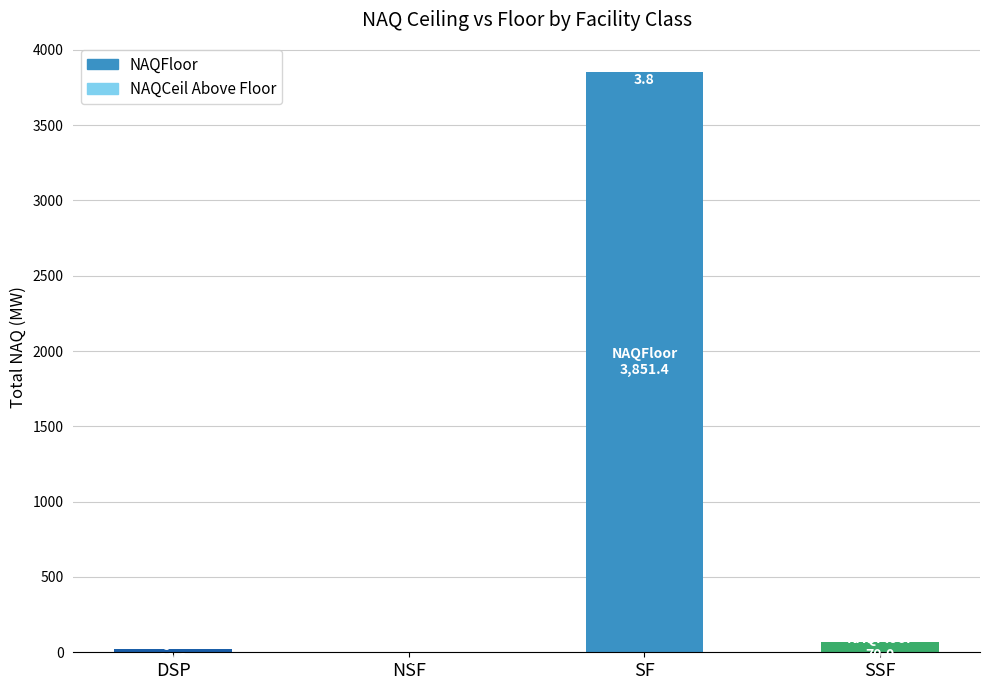

At which category is the sum across all series the highest?

SF